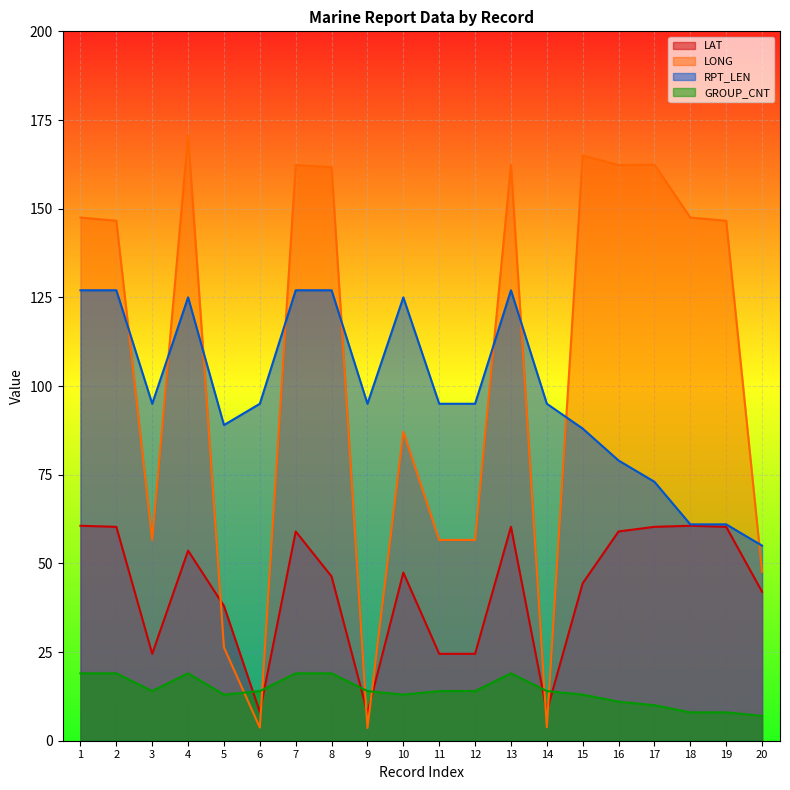

Does the chart display data point markers on the line(s)?

No